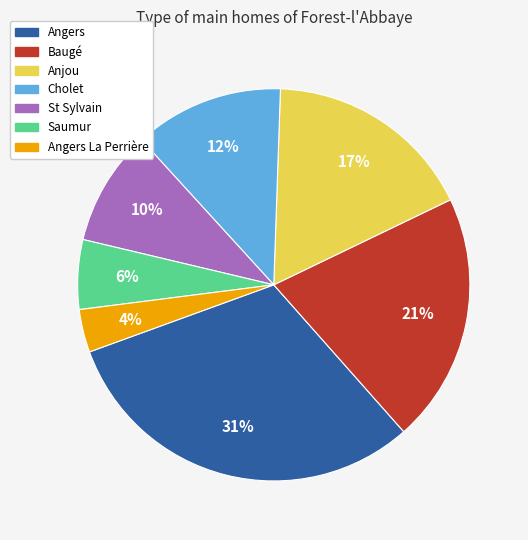

To the nearest percent, what is the average slice percentage?

14%